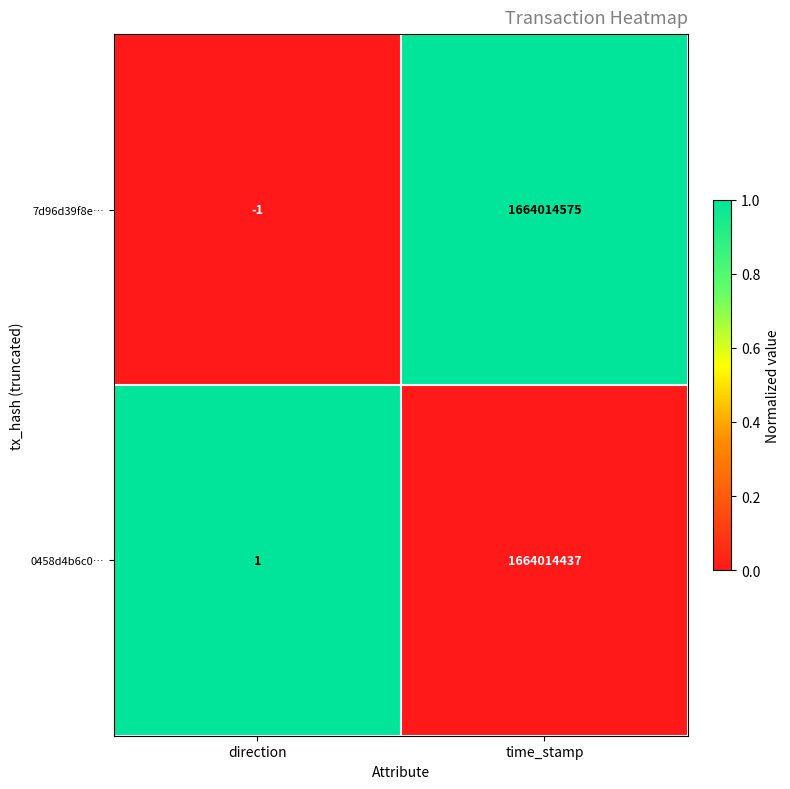

Rank the series at direction from highest to lowest value.

0458d4b6c0…, 7d96d39f8e…